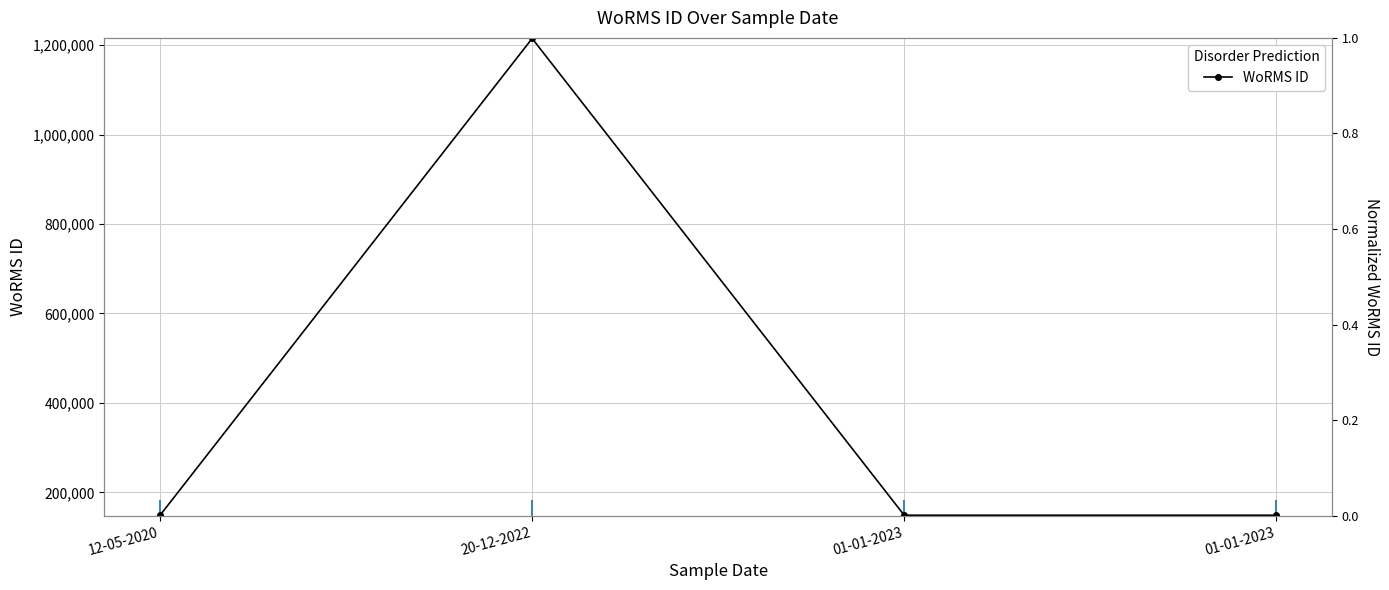

Reading left to right, extract all data points from this chart.

12-05-2020=149045	20-12-2022=1214732	01-01-2023=149045	01-01-2023=149045